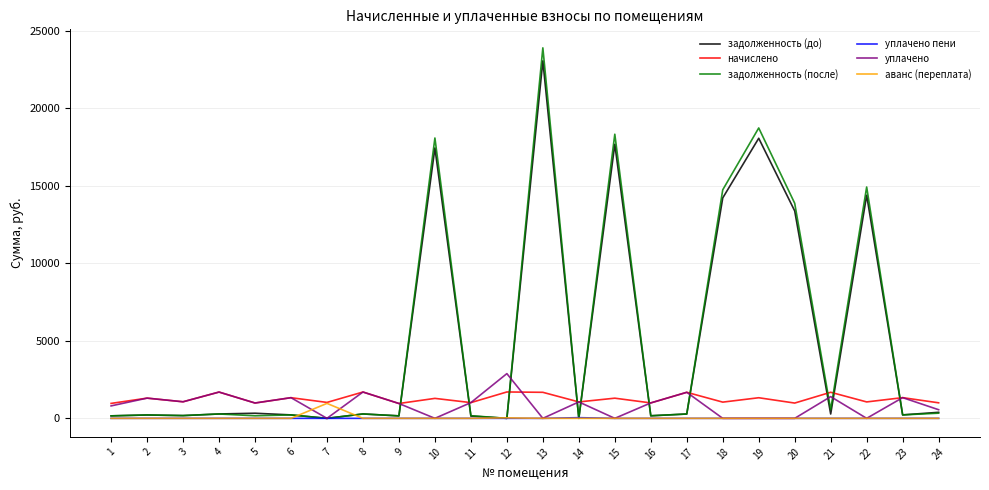

At which category is the sum across all series the highest?

13